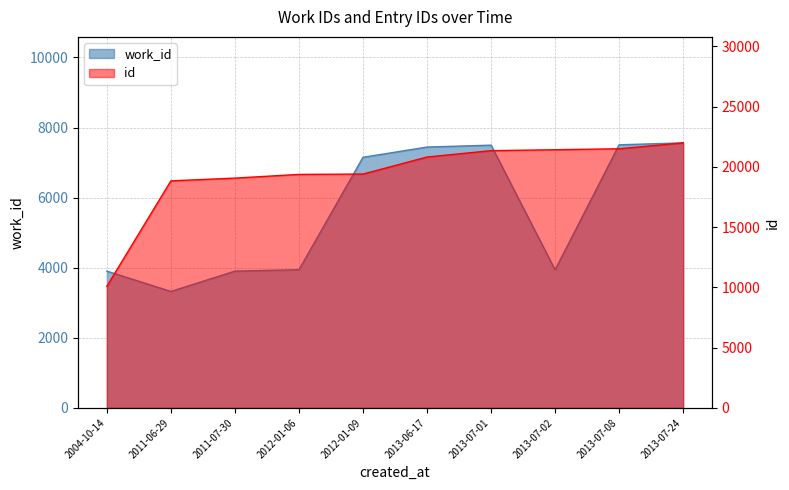

Rank the categories by id value from highest to lowest.

2013-07-24, 2013-07-08, 2013-07-02, 2013-07-01, 2013-06-17, 2012-01-09, 2012-01-06, 2011-07-30, 2011-06-29, 2004-10-14